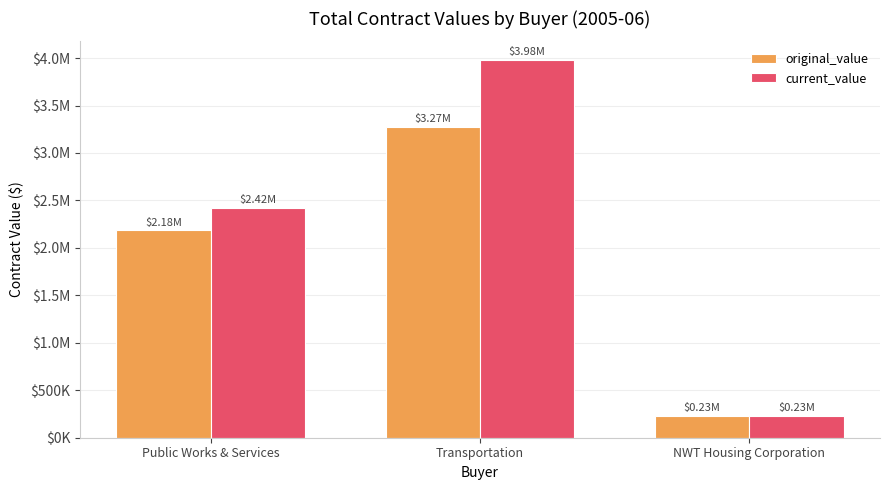

What are all the series names shown in the legend?

original_value, current_value